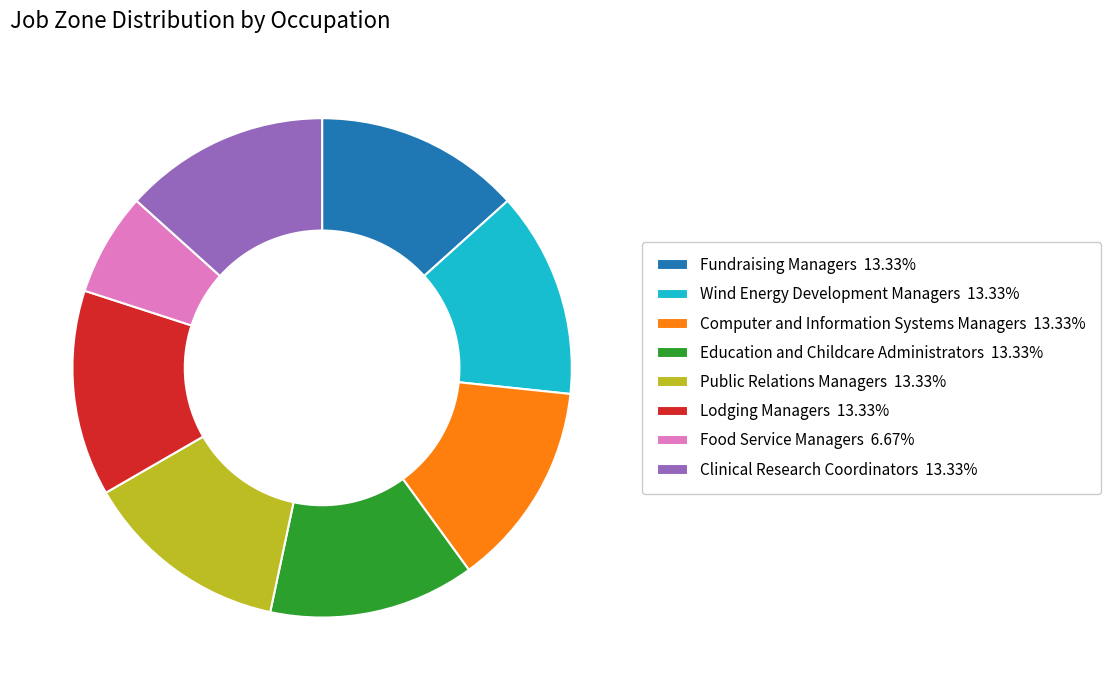

Approximately how many times larger is the value at Lodging Managers 13.33% compared to Wind Energy Development Managers 13.33%?

1.0